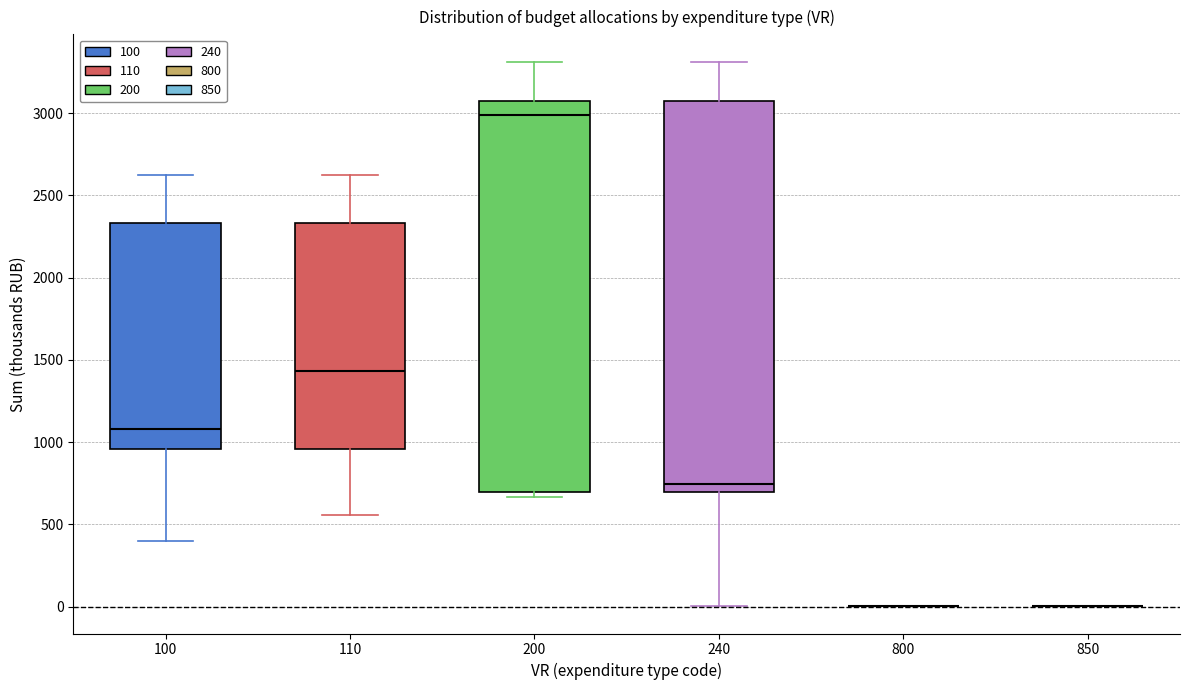

Where does the upper whisker of the box at x = 110 end on the y-axis? The values are not printed on the chart, so give them approximately, as read against the axis.

2600